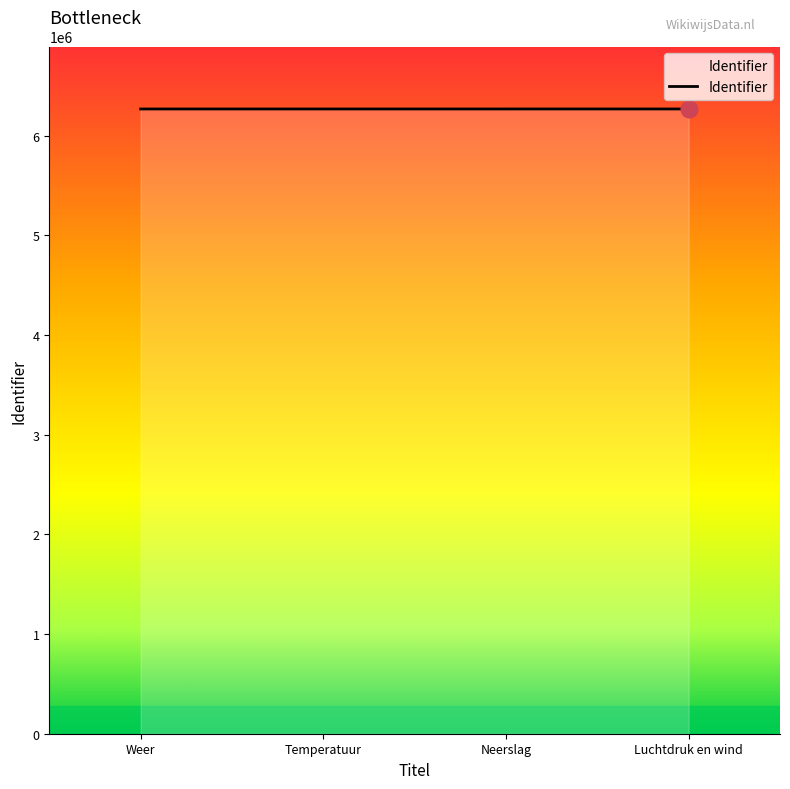

Approximately how many times larger is the value at Neerslag compared to Luchtdruk en wind?

1.0